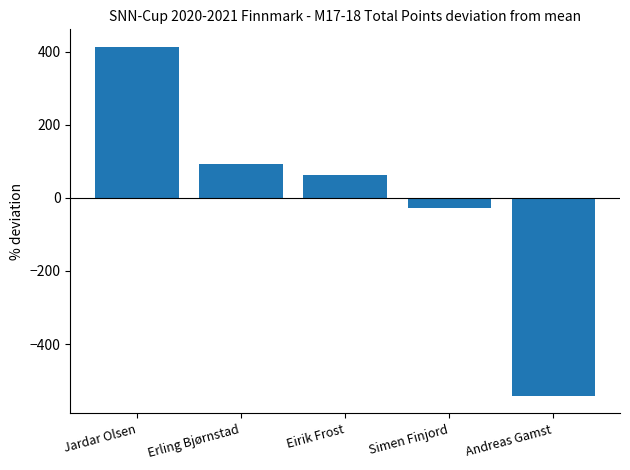

Which has a higher value, Eirik Frost or Simen Finjord?

Eirik Frost